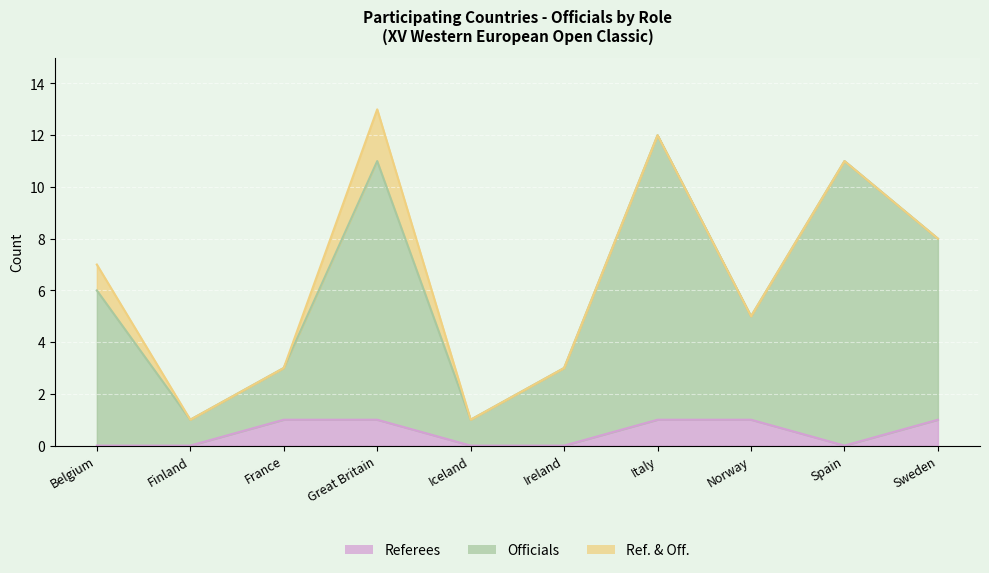

Does the chart display data point markers on the line(s)?

No